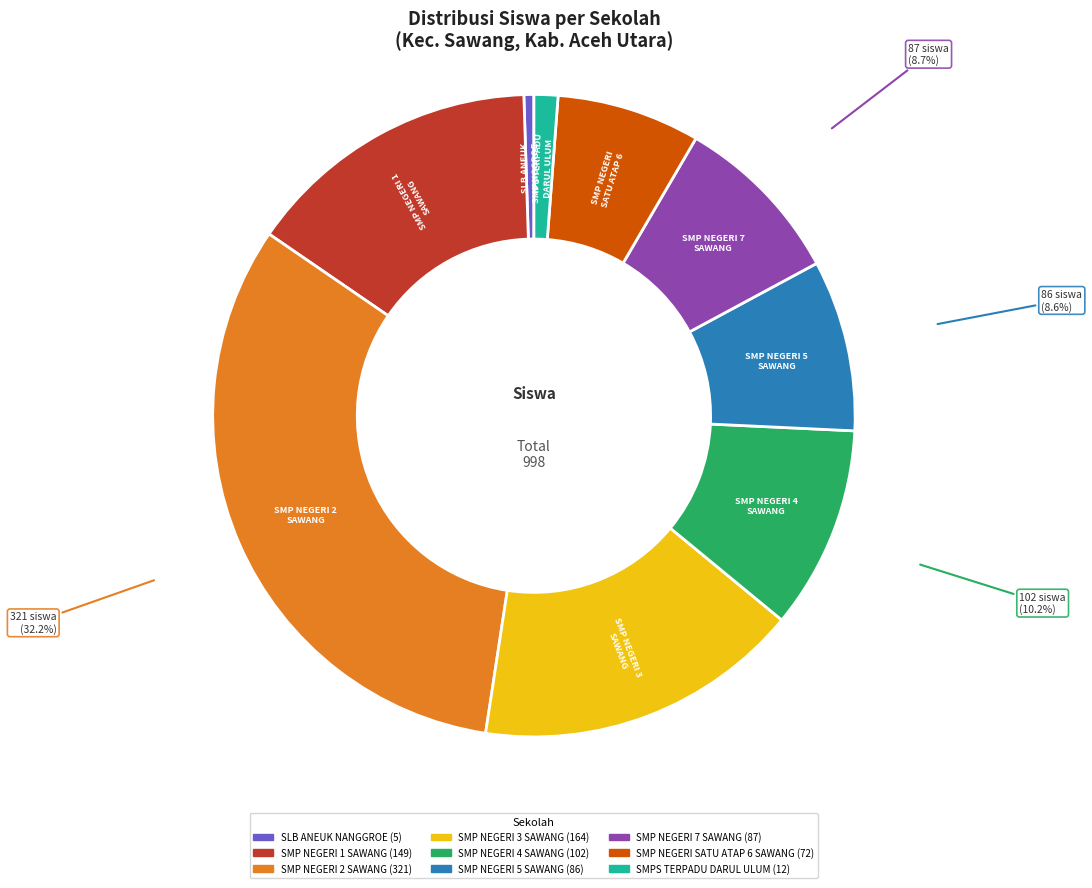

To the nearest percent, what percentage of the pie is SMP NEGERI 3 SAWANG?

16%